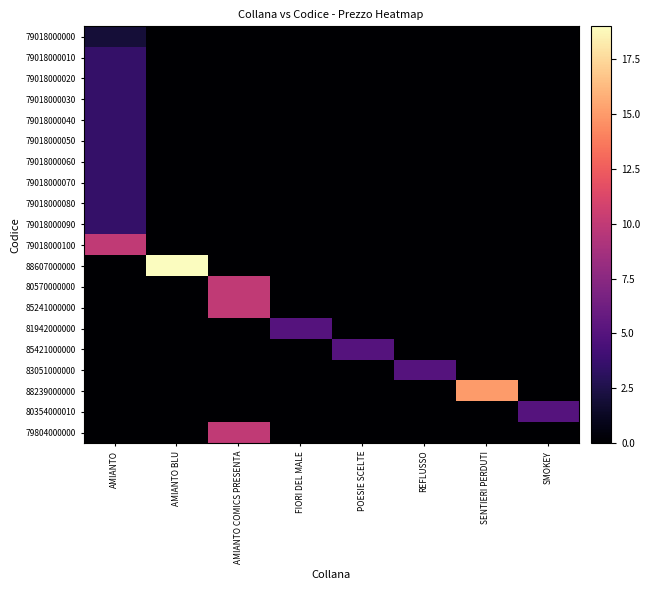

Count the number of data series in this chart.

20